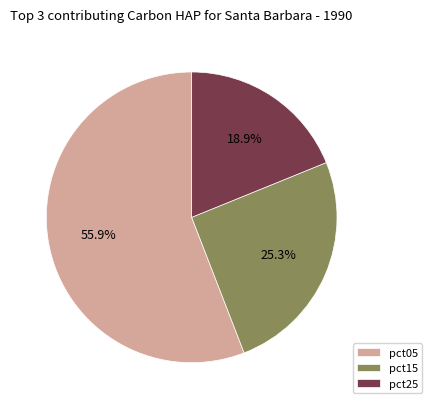

How much of the chart is everything except pct25?

81.1%